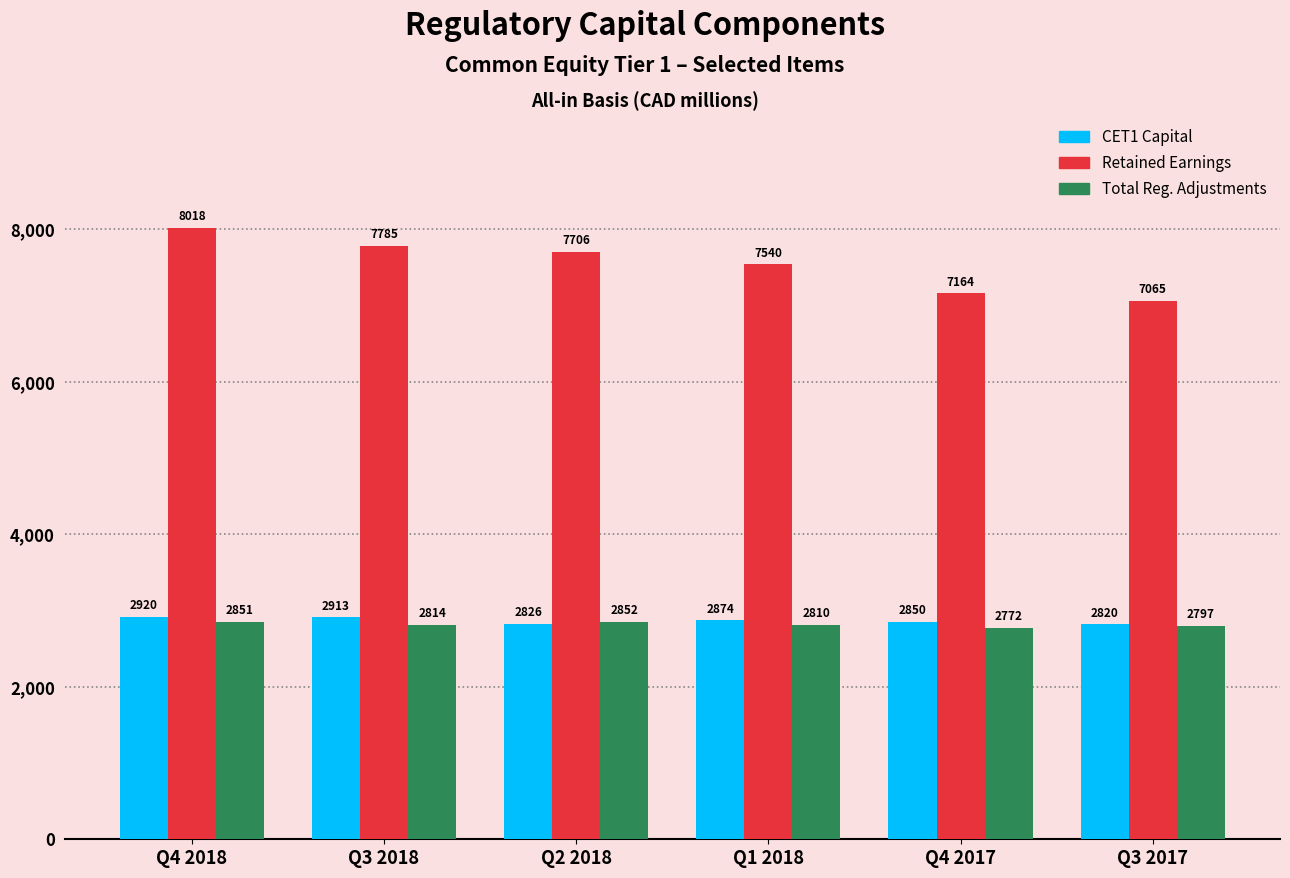

Which category has the lowest value in the Retained Earnings series?

Q3 2017